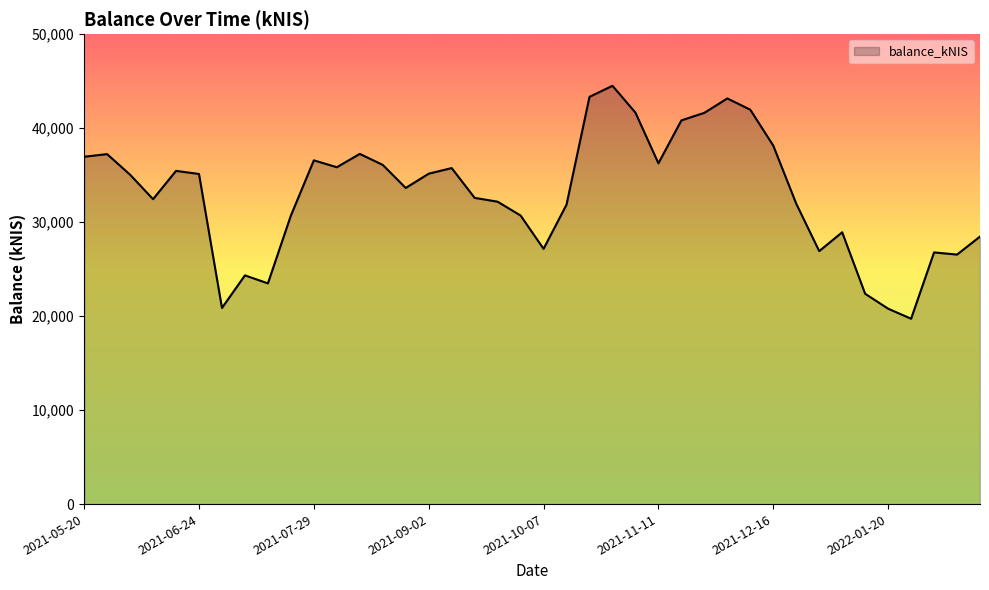

What is the difference between the maximum and minimum values?

24786.5